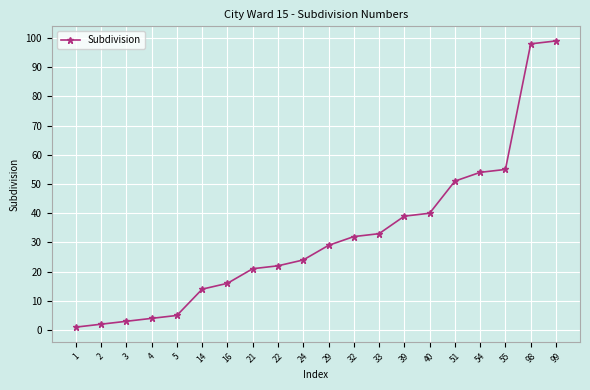

Rank the categories by value from lowest to highest.

1, 2, 3, 4, 5, 14, 16, 21, 22, 24, 29, 32, 33, 39, 40, 51, 54, 55, 98, 99